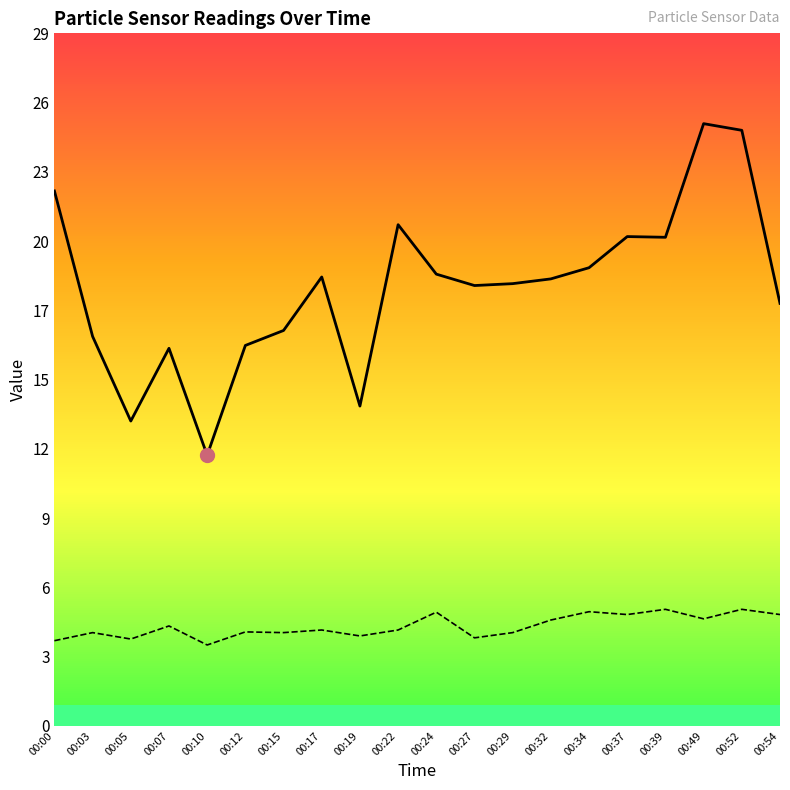

Which category has the highest value in the SDS_P1 series?

00:49